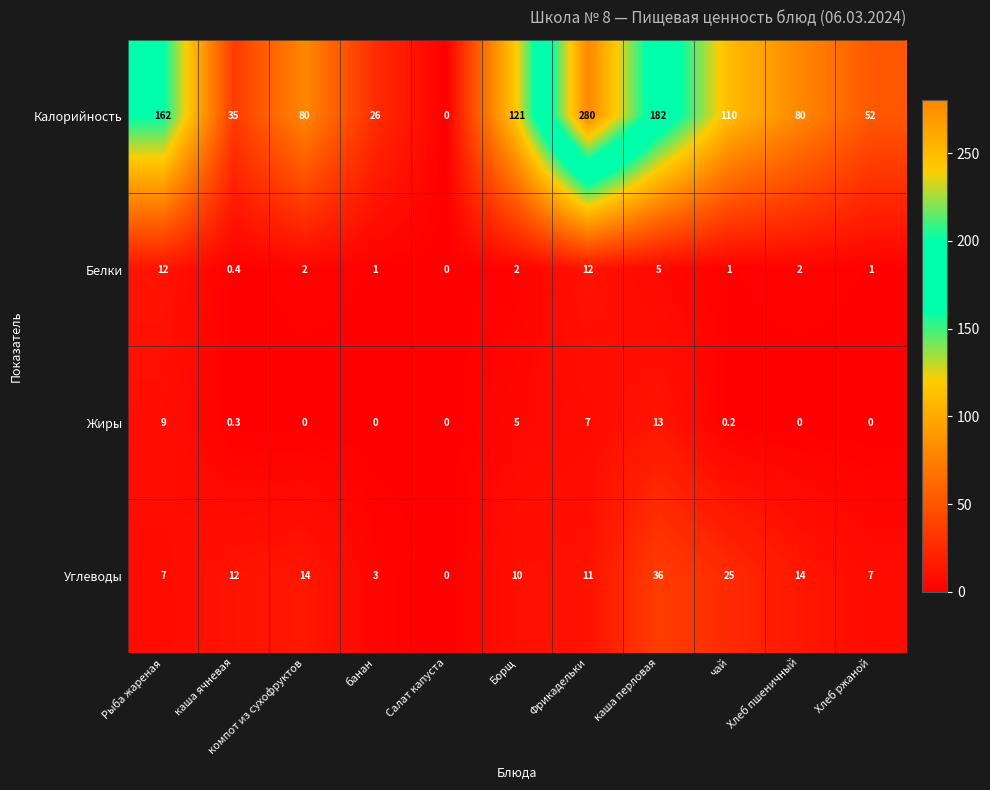

Which series has the largest range (max minus min)?

Калорийность